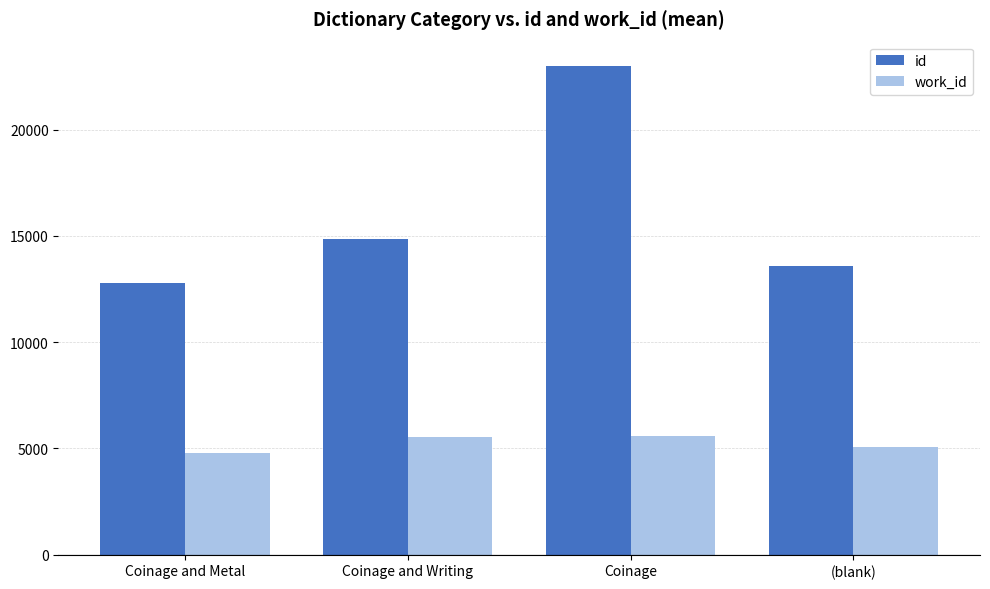

What is the minimum value for id?

12800.0